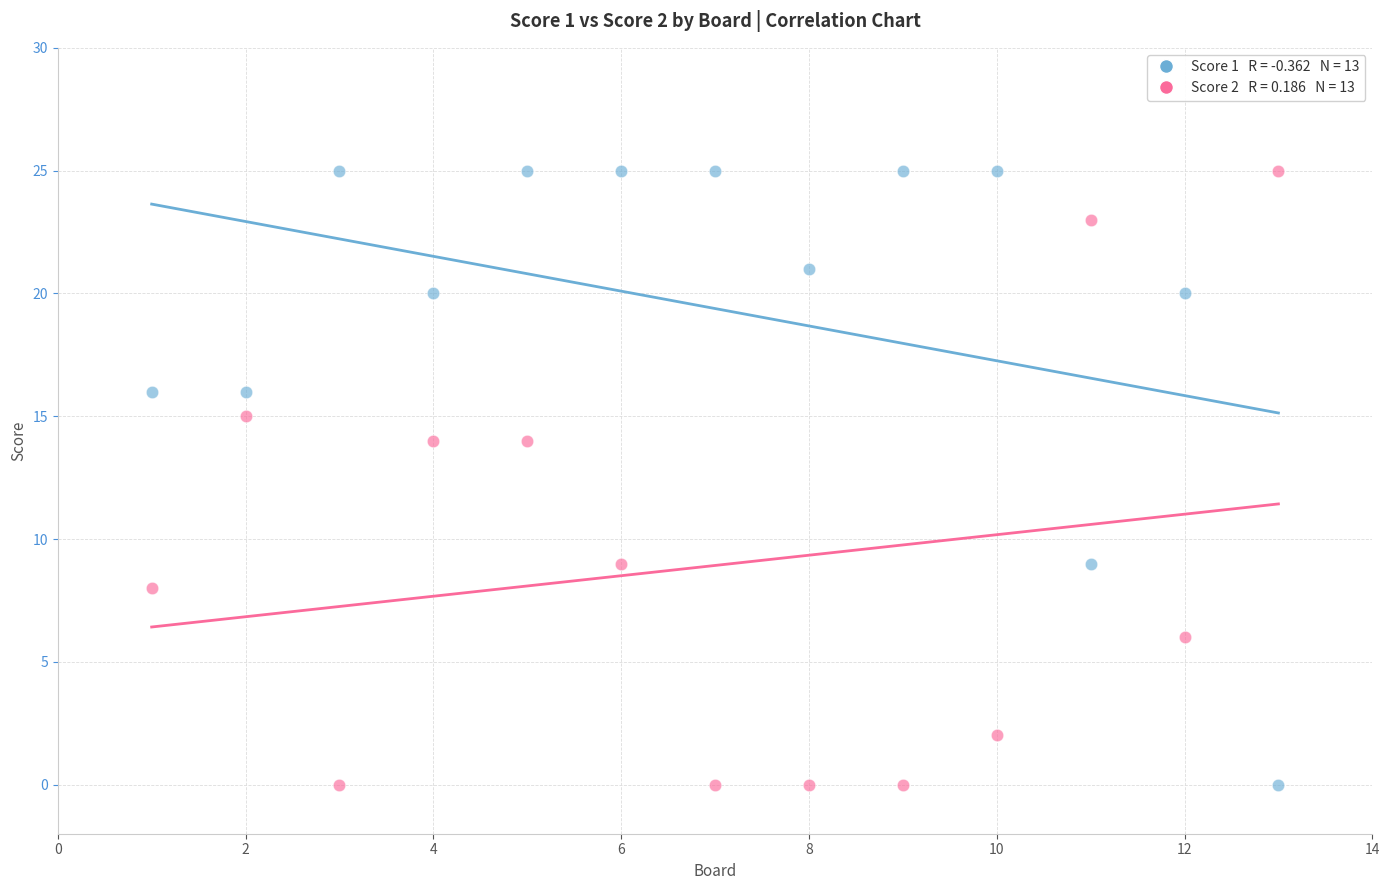

Across all data points, what is the range of X values (max minus min)?

12